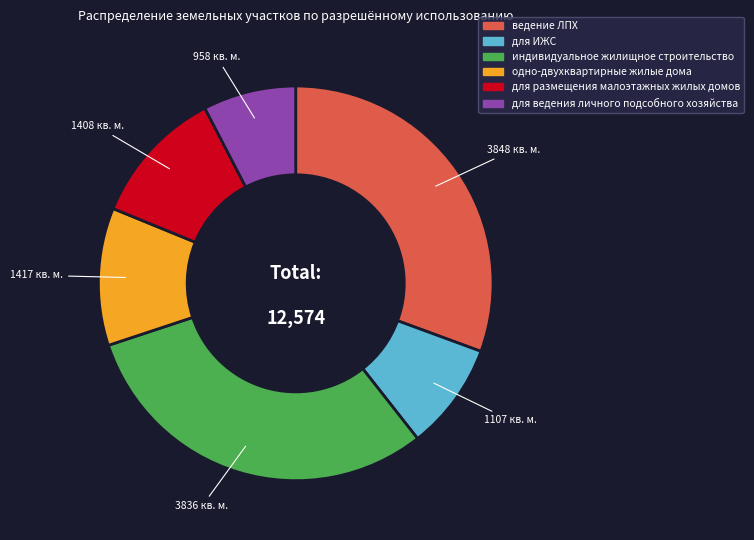

Is there any slice that represents more than half of the pie?

No